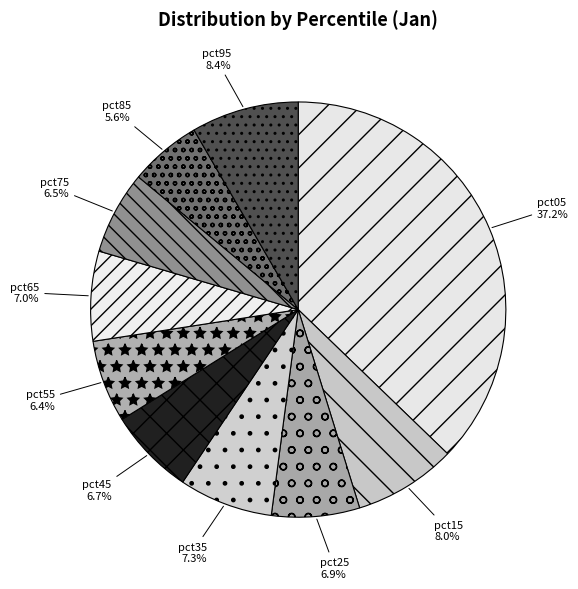

Is there a majority slice in this chart?

No